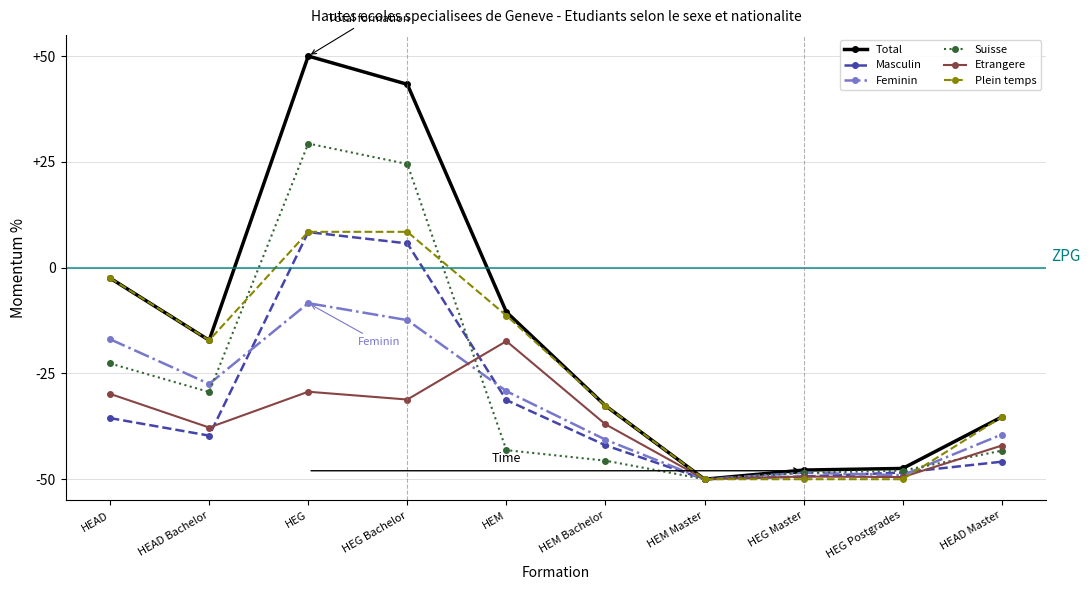

What is the smallest value displayed?

-50.0